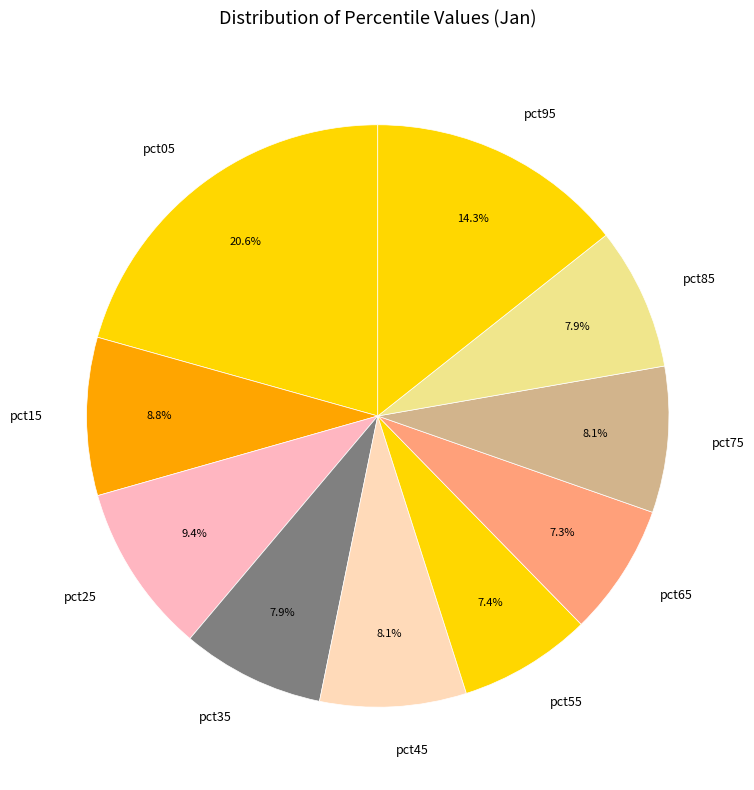

Which category has the biggest portion of the pie?

pct05